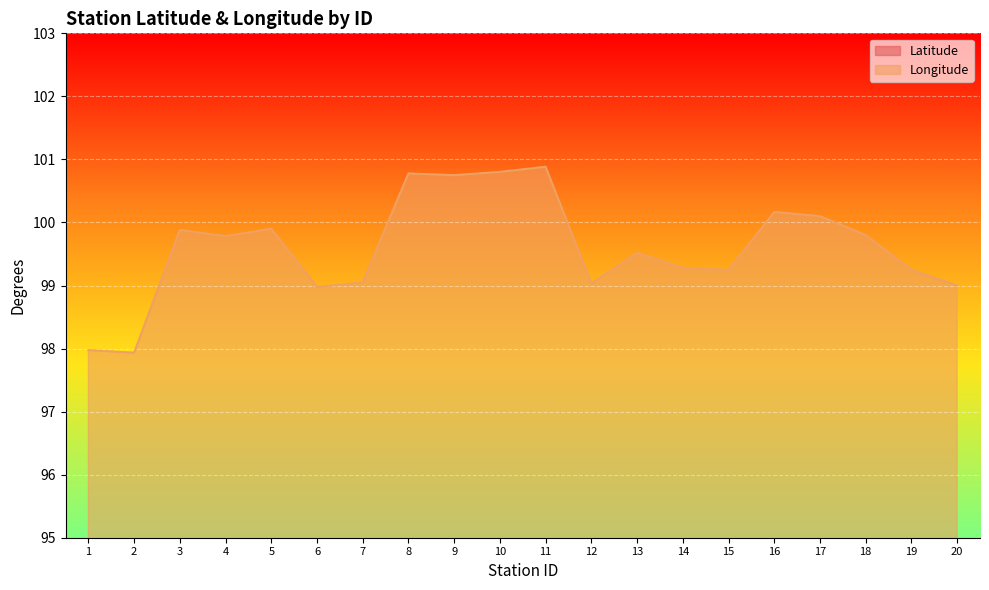

Which category has the lowest value across all series?

18